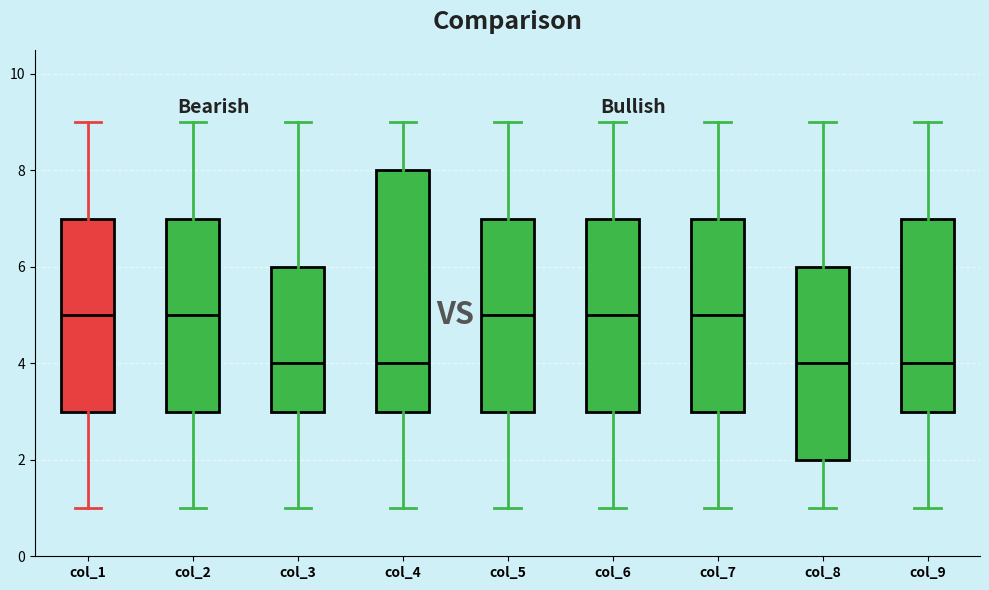

Reading left to right, transcribe this box plot: for each box, give where its median line is, the range the box spans, and where its two whiskers end, as read against the y-axis. The values are not printed on the chart, so give them approximately, as read against the axis.

col_1: median 5, box 3 to 7, whiskers 1 to 9
col_2: median 5, box 3 to 7, whiskers 1 to 9
col_3: median 4, box 3 to 6, whiskers 1 to 9
col_4: median 4, box 3 to 8, whiskers 1 to 9
col_5: median 5, box 3 to 7, whiskers 1 to 9
col_6: median 5, box 3 to 7, whiskers 1 to 9
col_7: median 5, box 3 to 7, whiskers 1 to 9
col_8: median 4, box 2 to 6, whiskers 1 to 9
col_9: median 4, box 3 to 7, whiskers 1 to 9